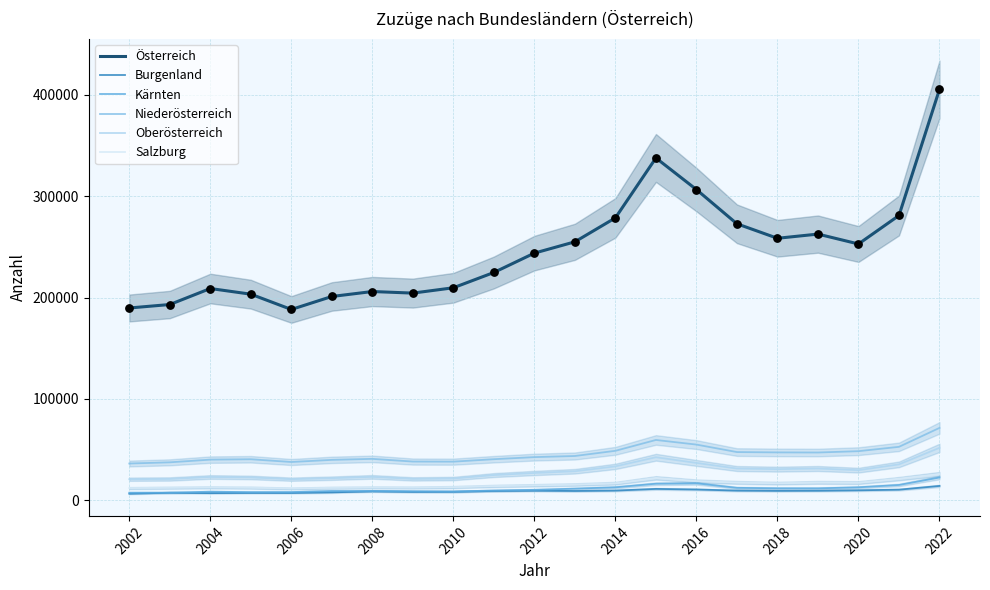

Which series has the largest Y range (max minus min)?

Österreich